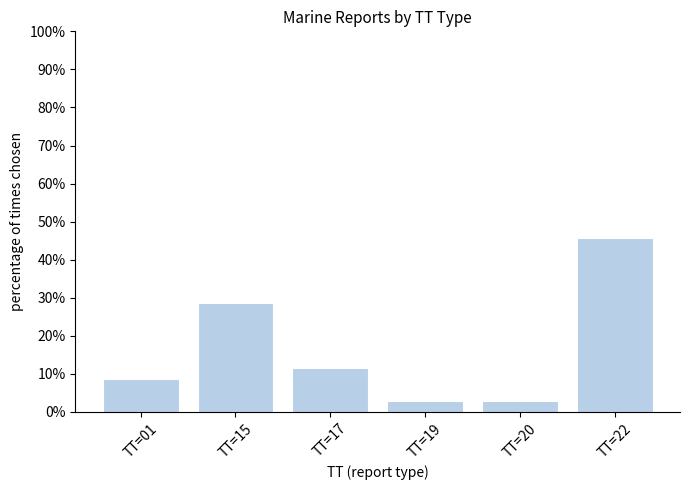

Reading right to left, list all the values displayed in this chart.

45.7	2.9	2.9	11.4	28.6	8.6